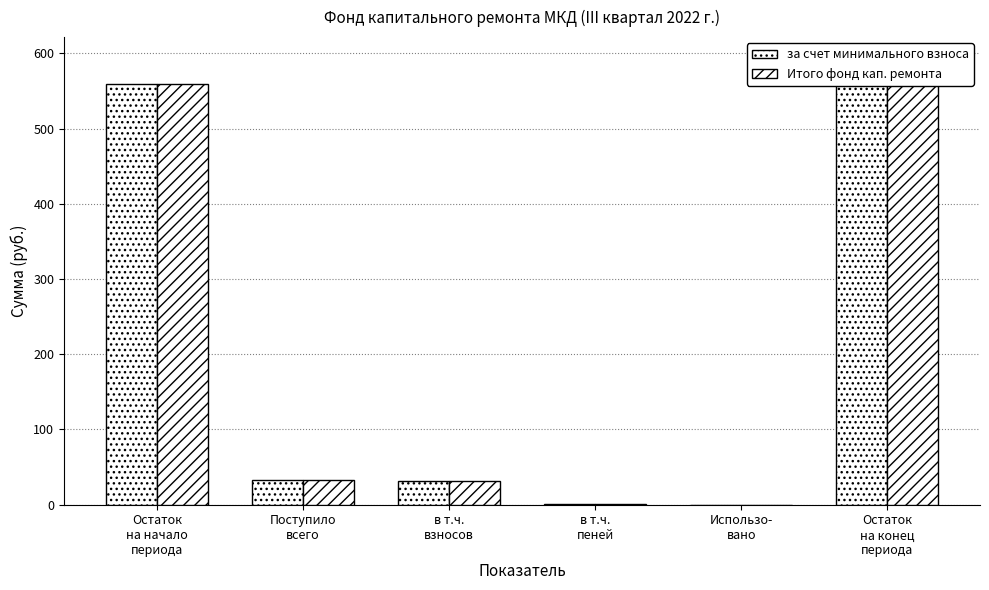

How many groups of bars are there?

6